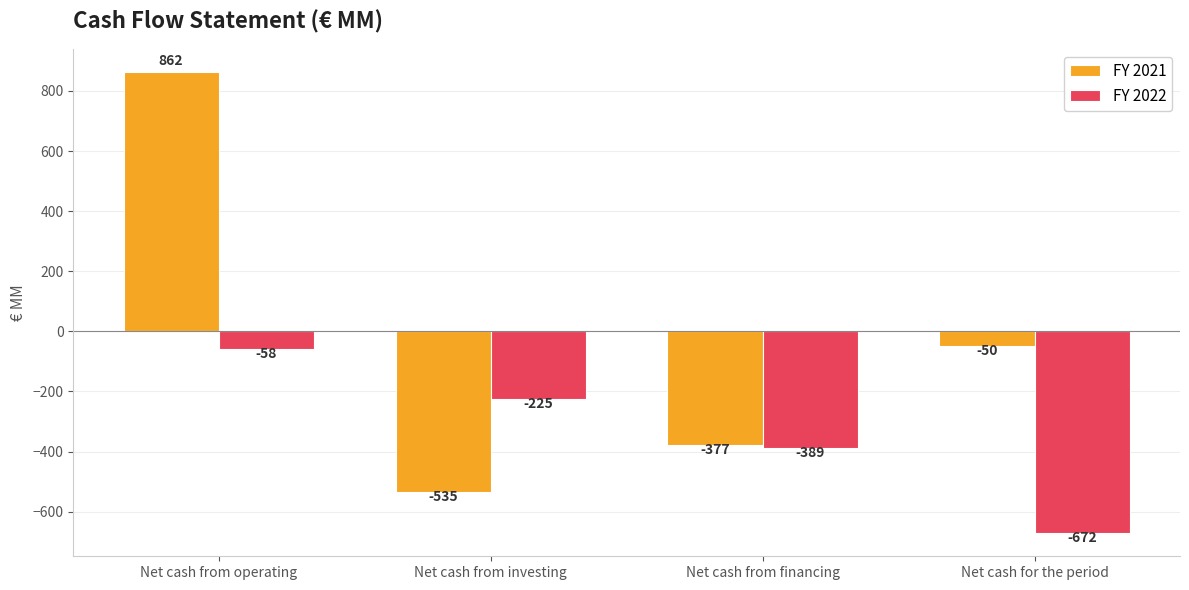

Reading right to left, what are all the values shown in this chart?

FY 2021: -50	-377	-535	862
FY 2022: -672	-389	-225	-58